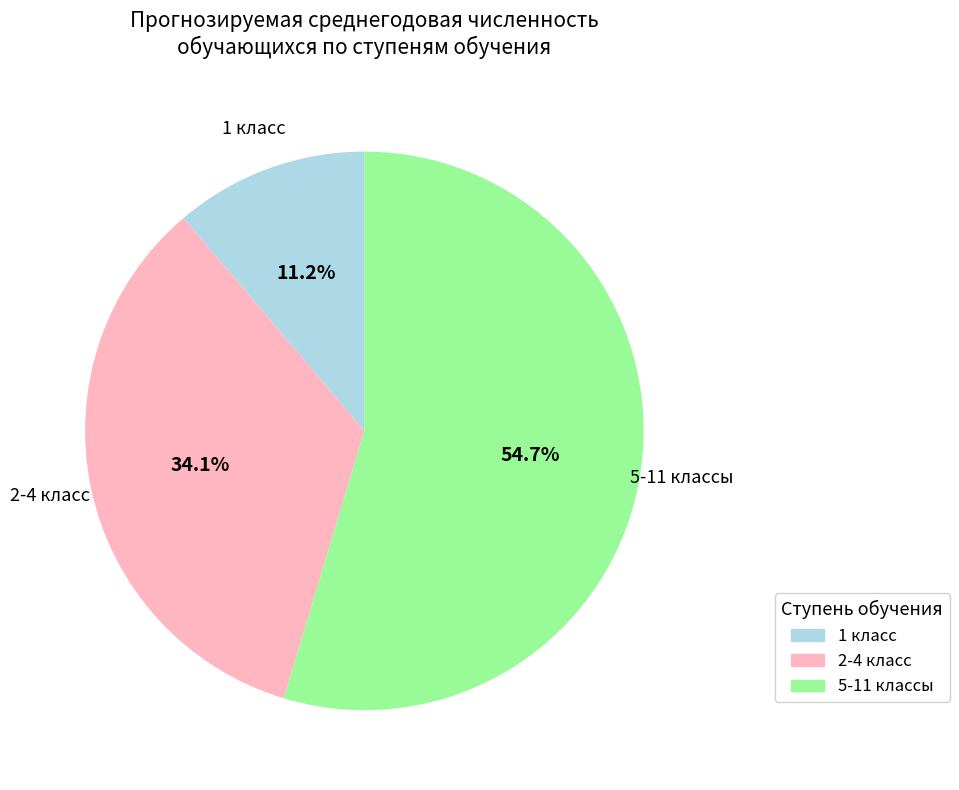

Which category accounts for the majority?

5-11 классы